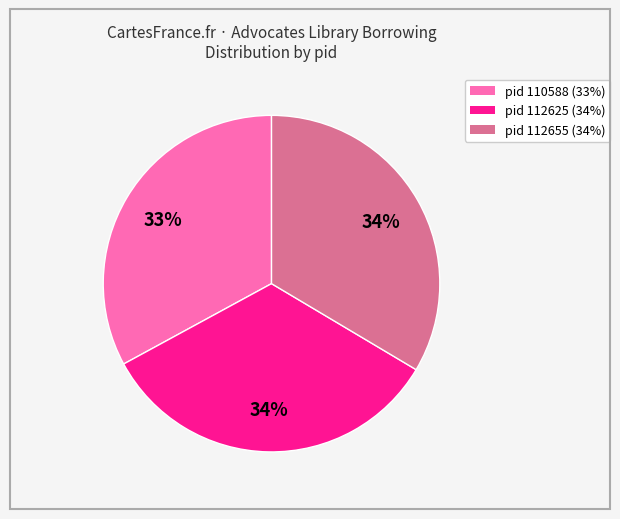

Is it true that pid 112625 (34%) is 26% of the pie?

False